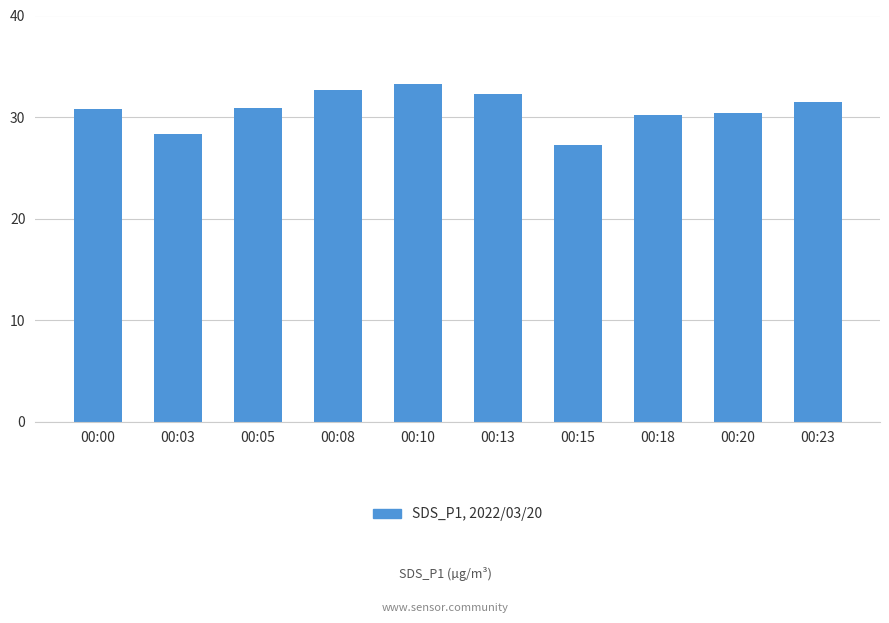

True or false: the data shows 30.9 at 00:05.

True